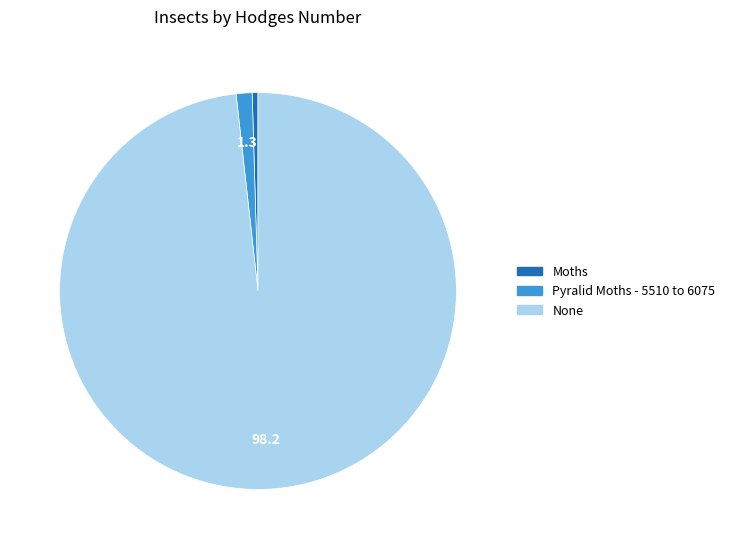

Which has a higher value, Moths or Pyralid Moths - 5510 to 6075?

Pyralid Moths - 5510 to 6075